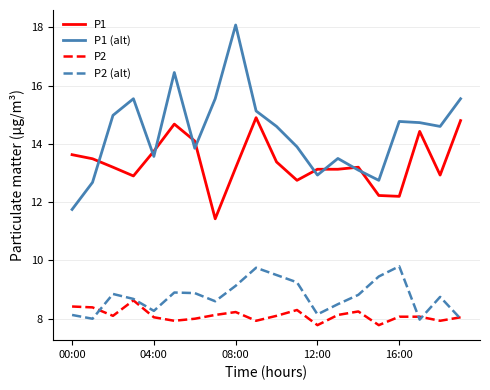

In P2, how many points are lower than both neighbors (excluding endpoints)?

6